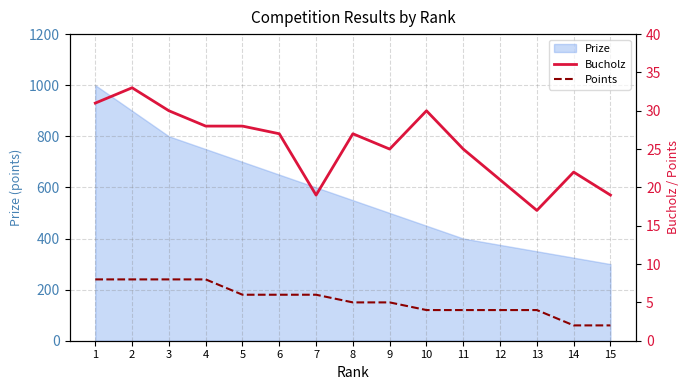

True or false: Bucholz and Points cross at least once.

False